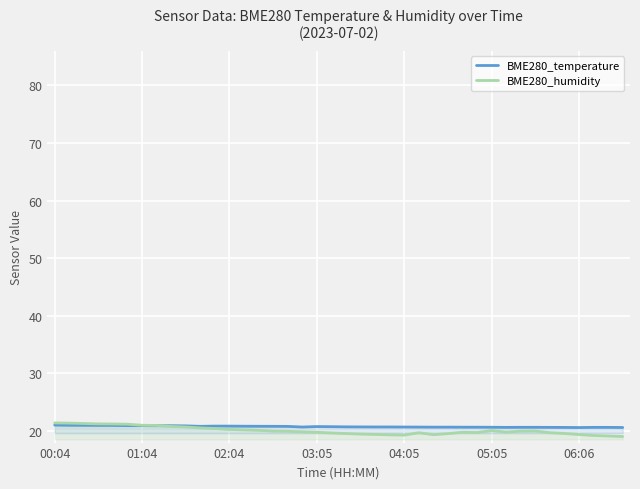

How many intersections are there between BME280_humidity and BME280_temperature?

1